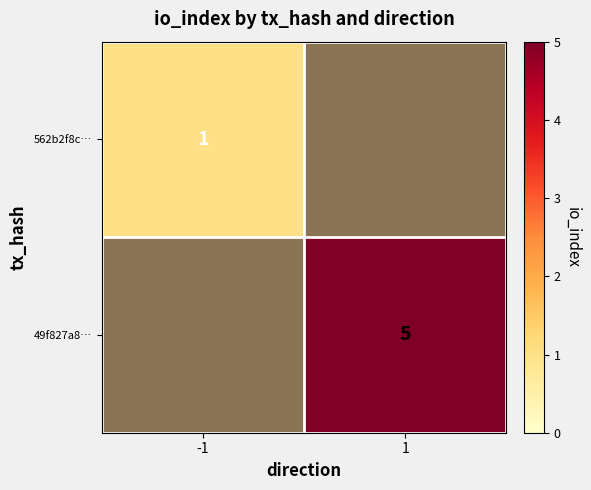

Is the value of 49f827a8… at 1 greater than the value of 562b2f8c… at -1?

Yes